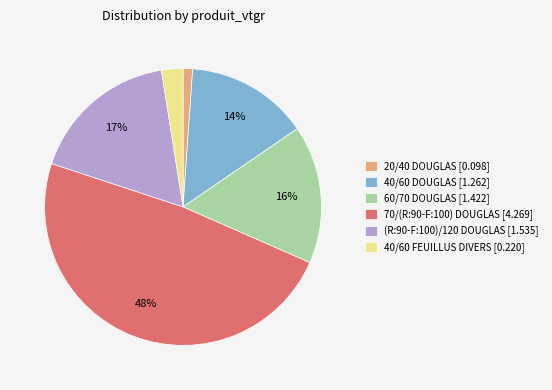

Does any single category account for the majority?

No